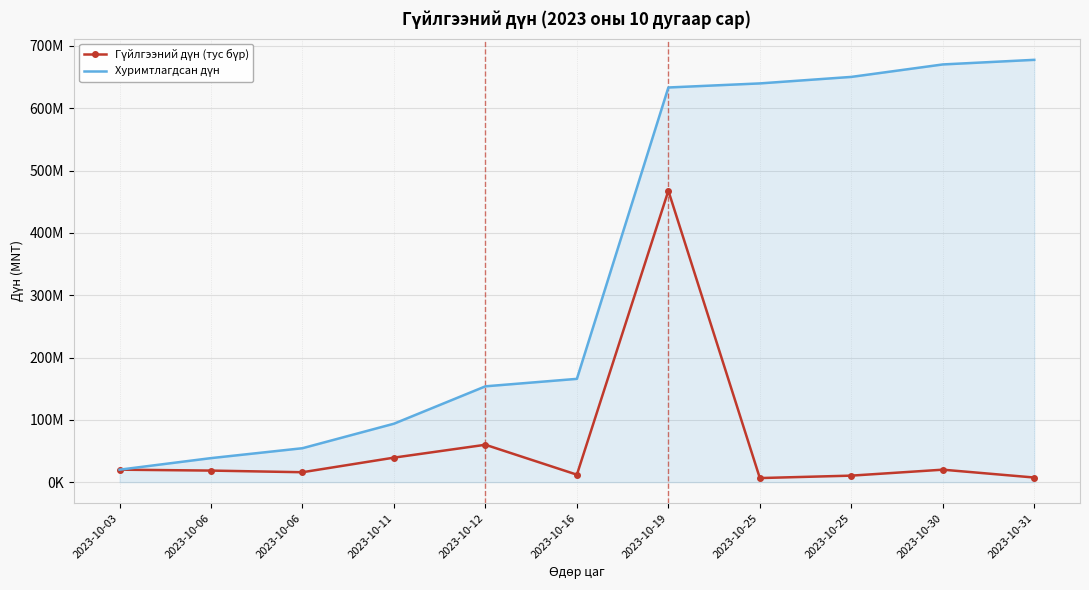

Rank the series at 2023-10-06 from highest to lowest value.

Хуримтлагдсан дүн, Гүйлгээний дүн (тус бүр)